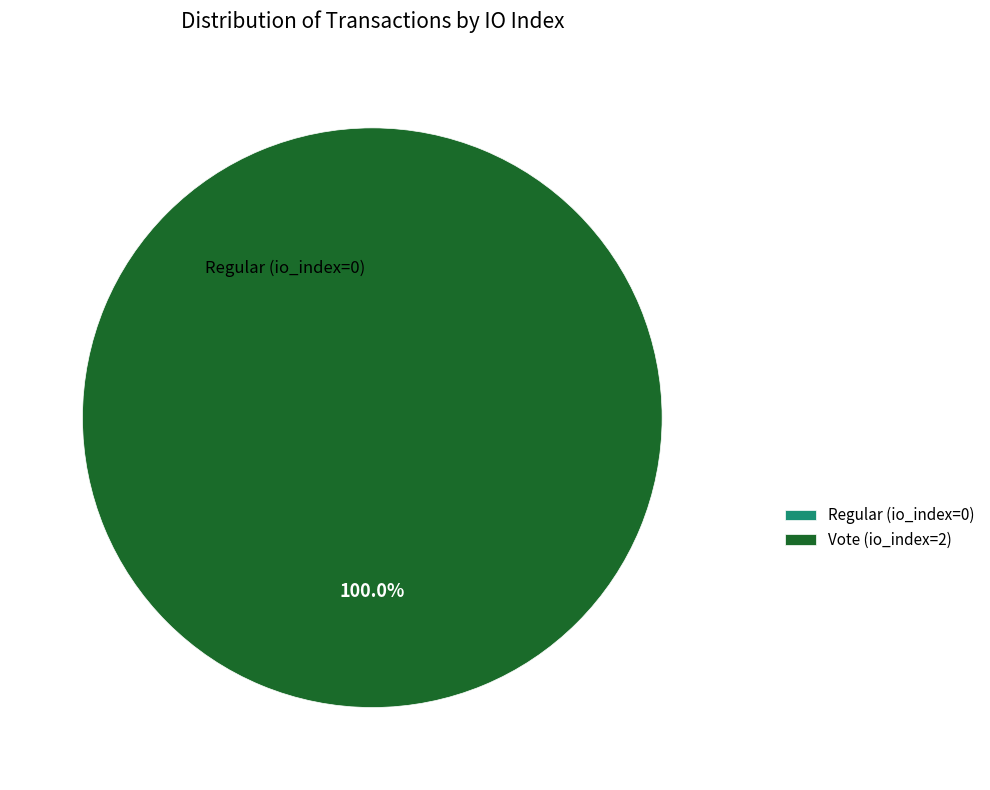

To the nearest percent, what is the combined percentage of Regular (io_index=0) and Vote (io_index=2)?

100%